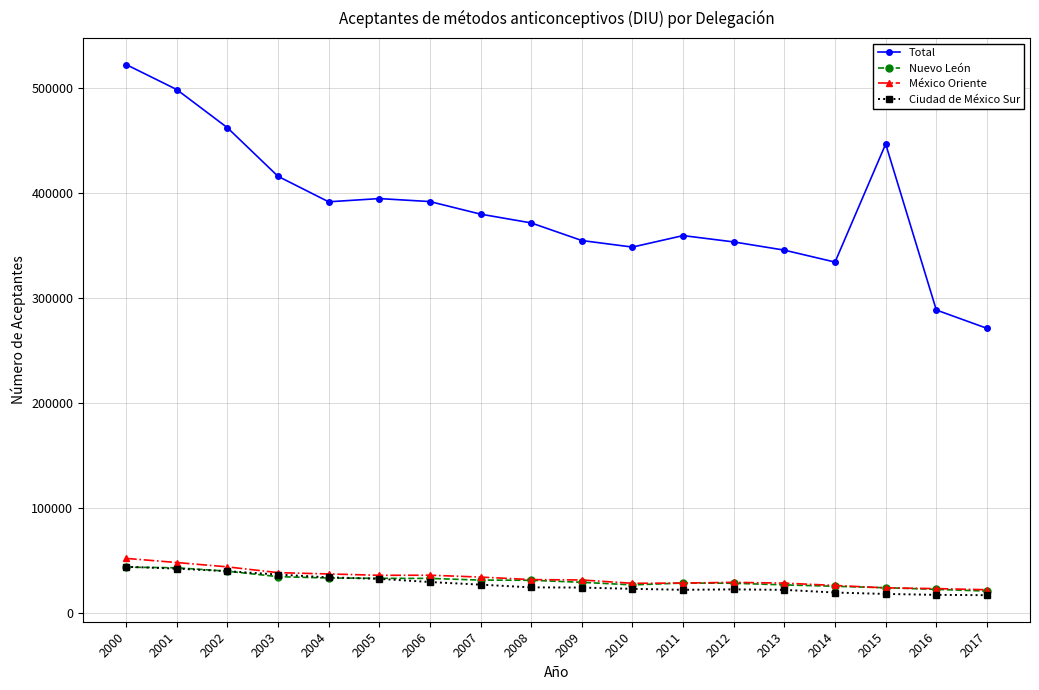

Is it true that Ciudad de México Sur equals 17259 at 2017?

True